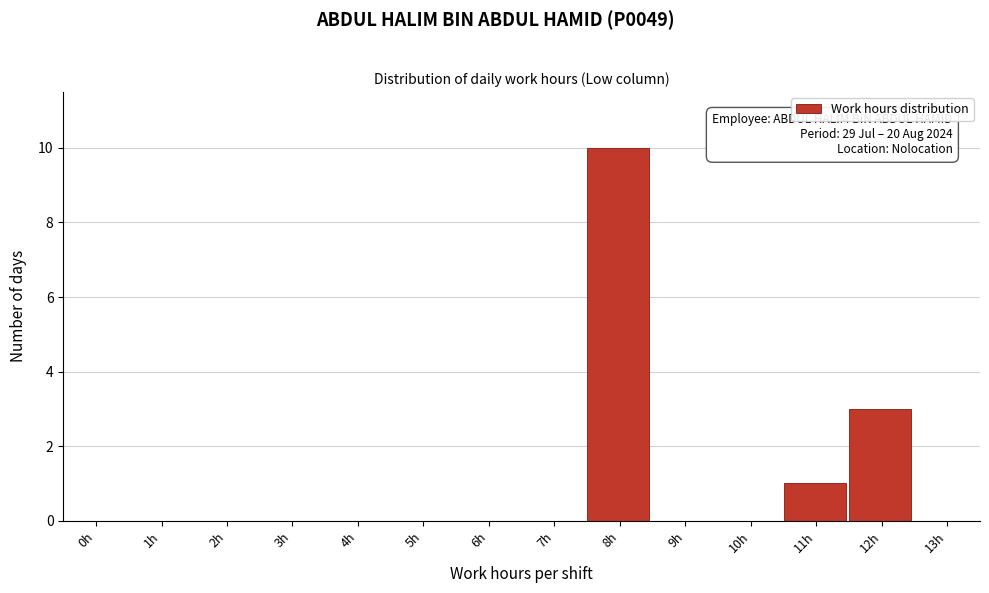

Reading left to right, list all the values displayed in this chart.

0h=0	1h=0	2h=0	3h=0	4h=0	5h=0	6h=0	7h=0	8h=10	9h=0	10h=0	11h=1	12h=3	13h=0